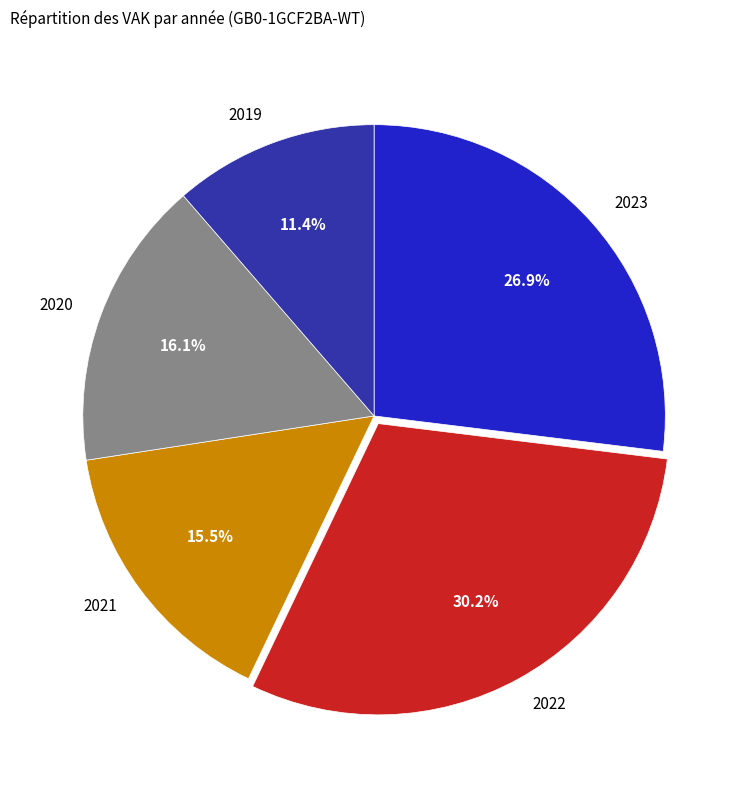

Approximately how many times larger is the value at 2022 compared to 2020?

1.9